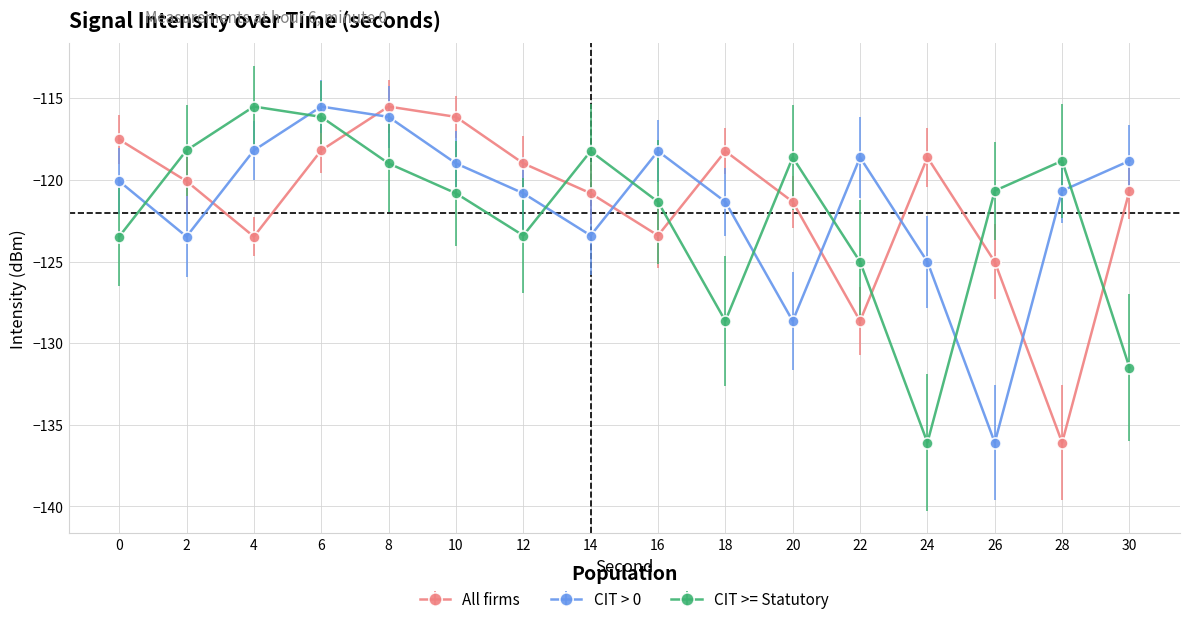

What is the approximate value of CIT > 0 at 12?

-120.8